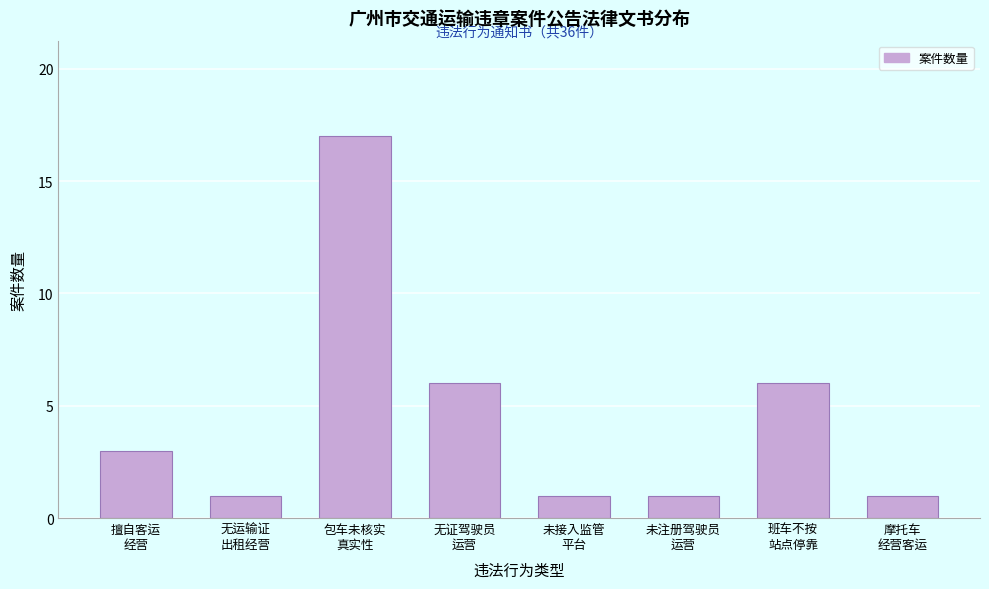

Reading left to right, list all the values displayed in this chart.

3	1	17	6	1	1	6	1